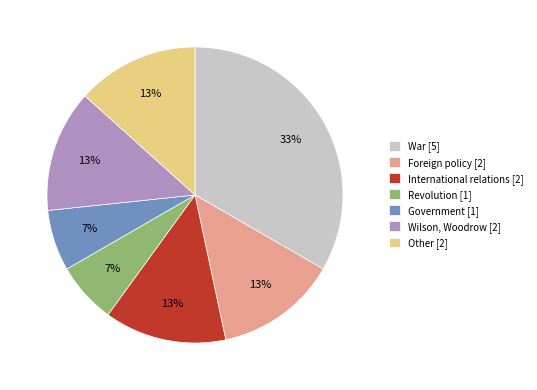

Combined, do War [5] and Other [2] account for over 50%?

No